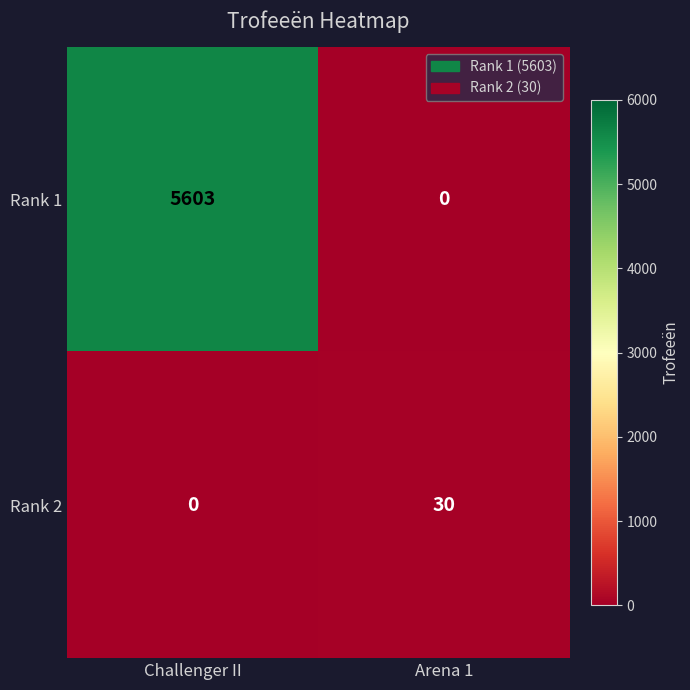

The Rank 2 series shows 30 at Arena 1. True or false?

True